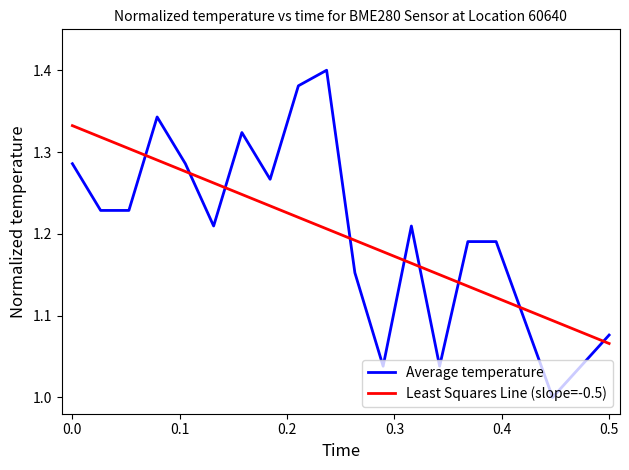

Does the chart display data point markers on the line(s)?

No